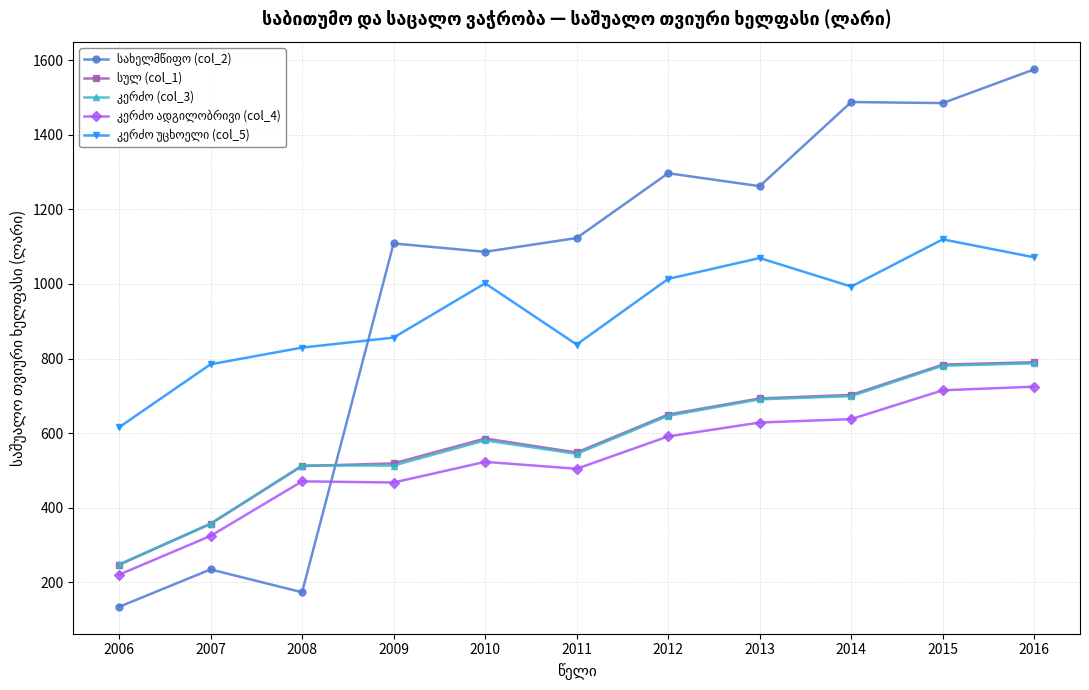

What is the spread (max minus min) of values at 2016?

850.8